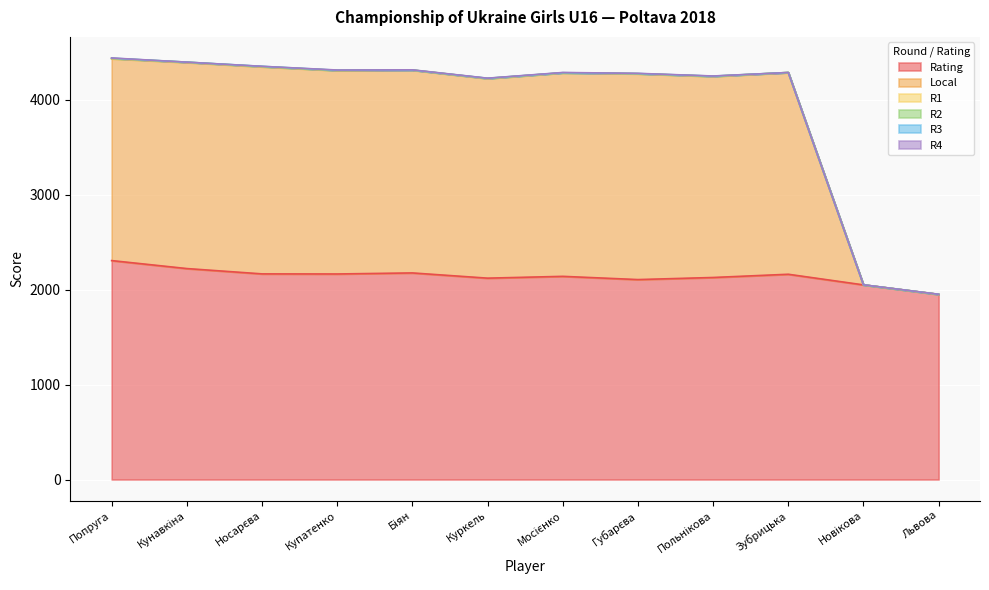

Which series changed the most between Зубрицька and Новікова?

Local